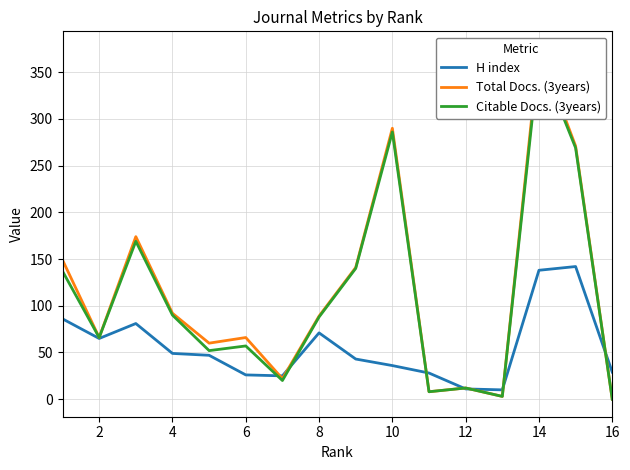

Where is the first local minimum for Citable Docs. (3years)?

2